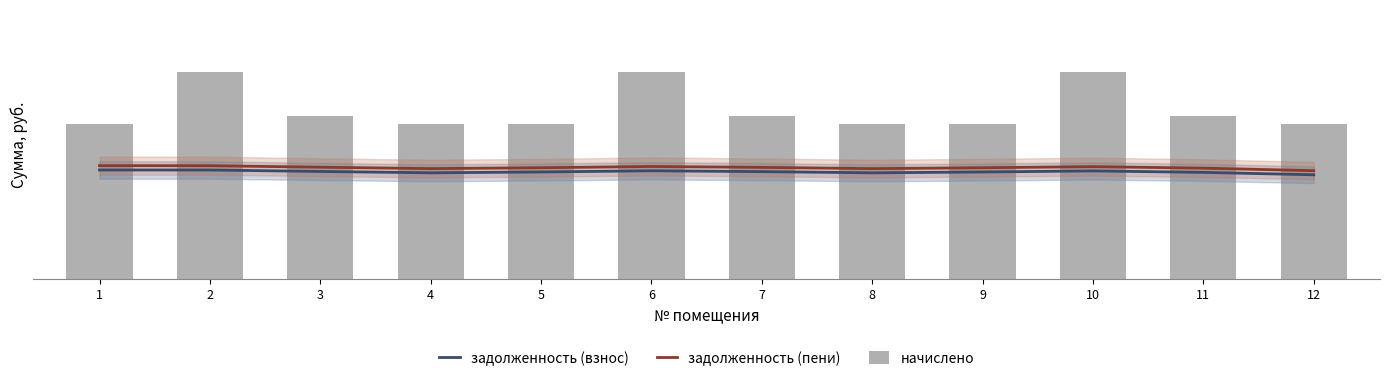

What is the value of the задолженность (взнос) bar at the 1st from the left?

3277.0